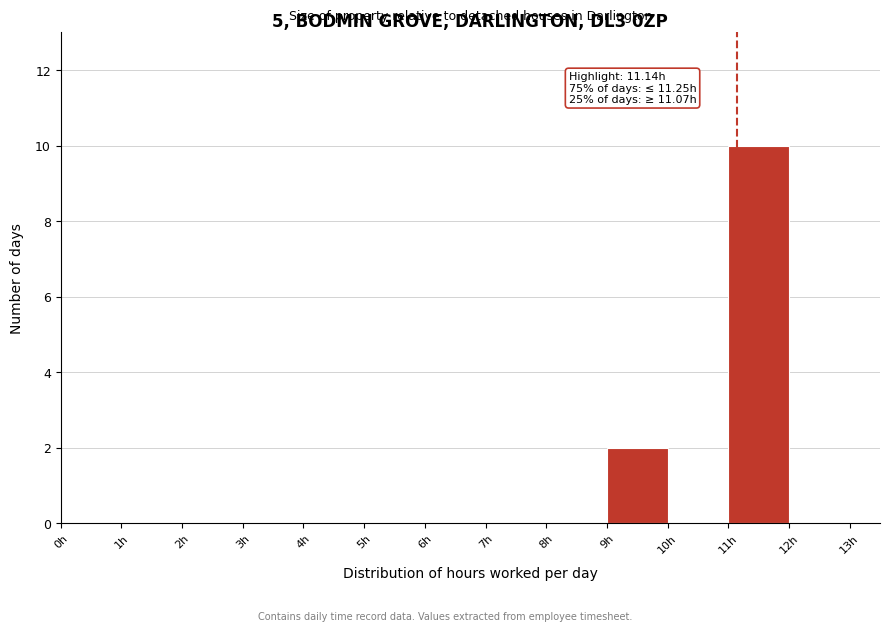

Which range on the x-axis has the tallest bar?

11 to 12